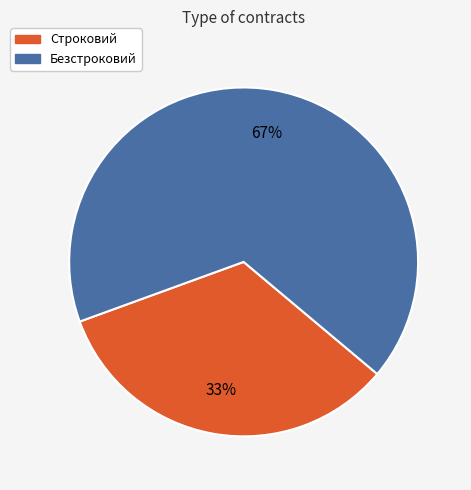

Which has a higher value, Безстроковий or Строковий?

Безстроковий